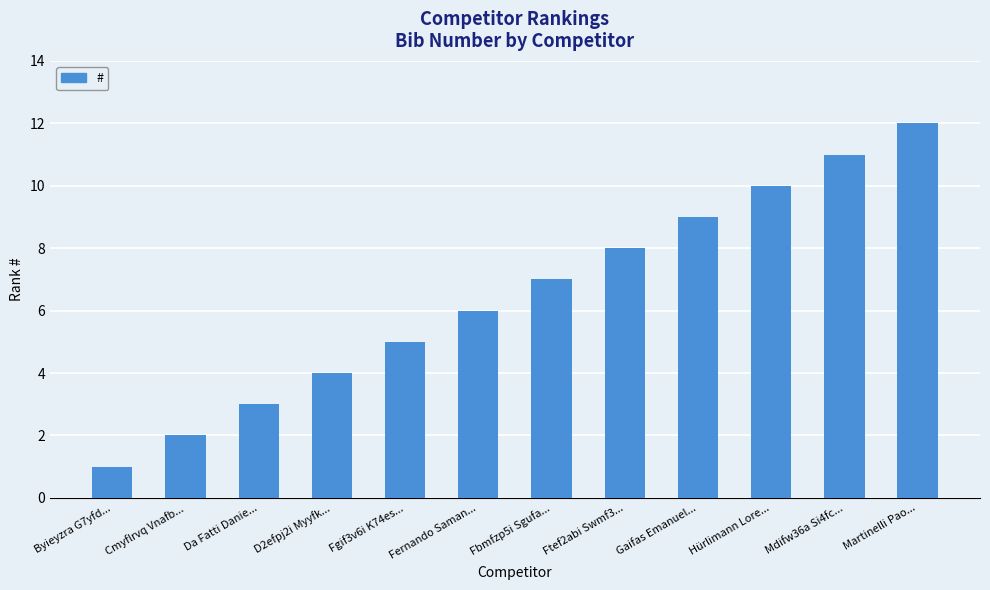

Reading left to right, transcribe all the data shown in this chart.

Byieyzra G7yfd...=1	Cmyflrvq Vnafb...=2	Da Fatti Danie...=3	D2efpj2i Myyfk...=4	Fgif3v6i K74es...=5	Fernando Saman...=6	Fbmfzp5i Sgufa...=7	Ftef2abi Swmf3...=8	Gaifas Emanuel...=9	Hürlimann Lore...=10	Mdifw36a Si4fc...=11	Martinelli Pao...=12